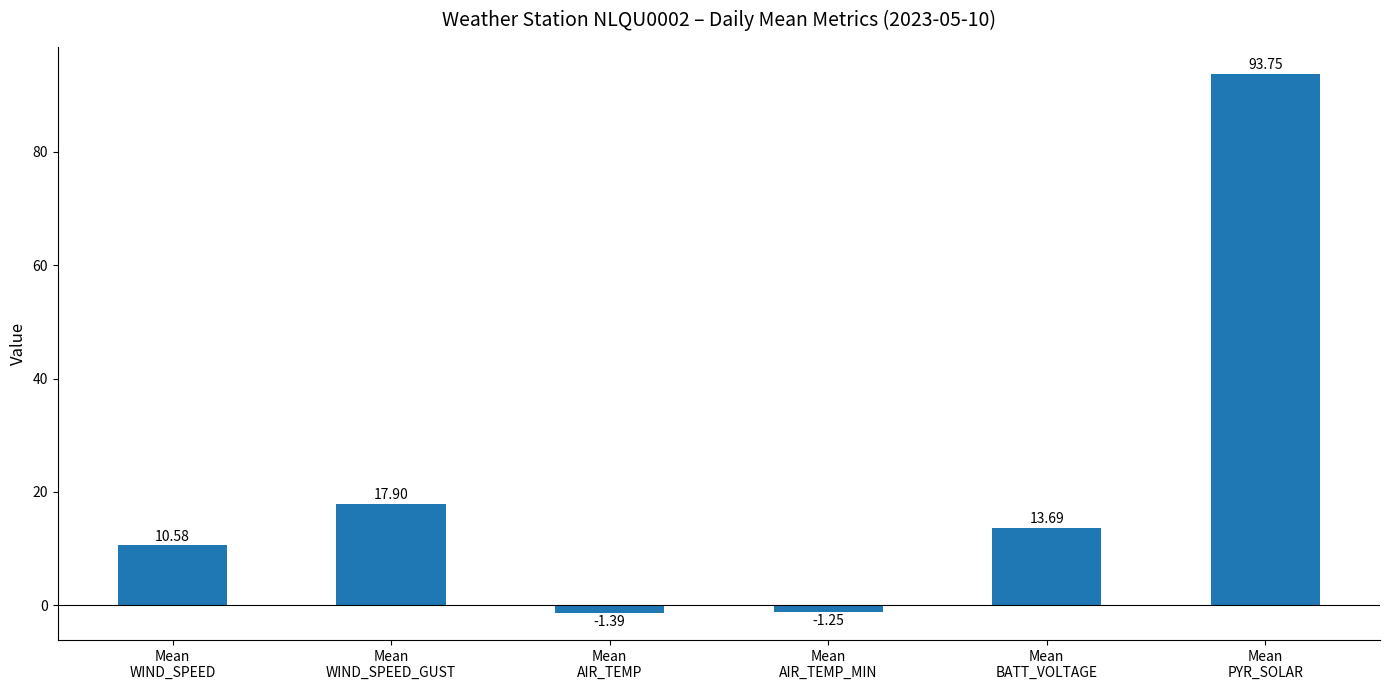

How many positive values are there?

4